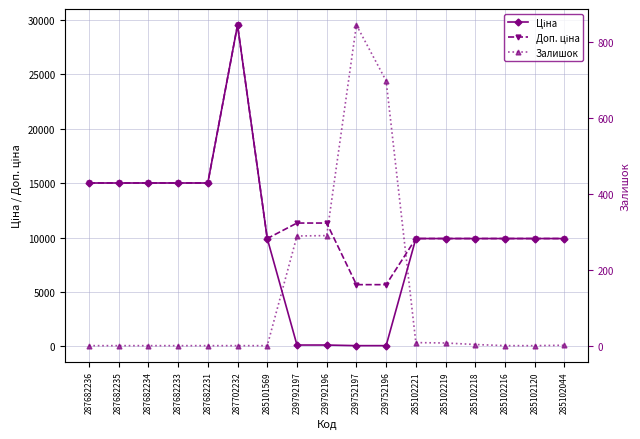

True or false: Ціна has a value of 9908.5 at 285102218.

True